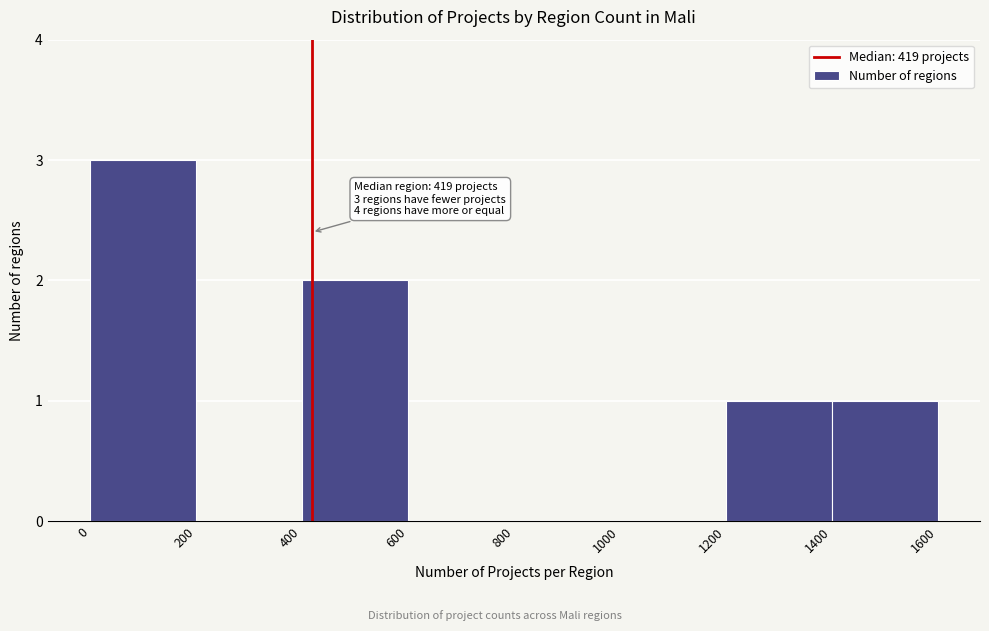

Which range on the x-axis has the tallest bar?

0 to 200